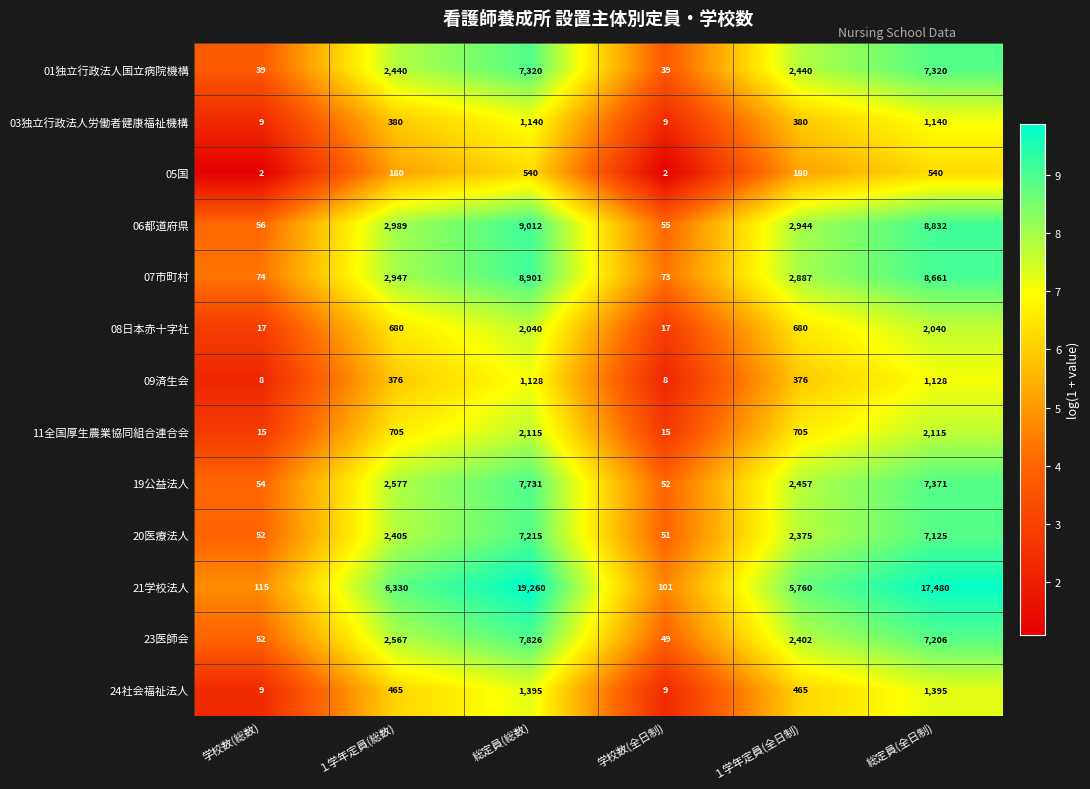

What value does the 20医療法人 series have at 総定員(総数), to the nearest 10?

7220